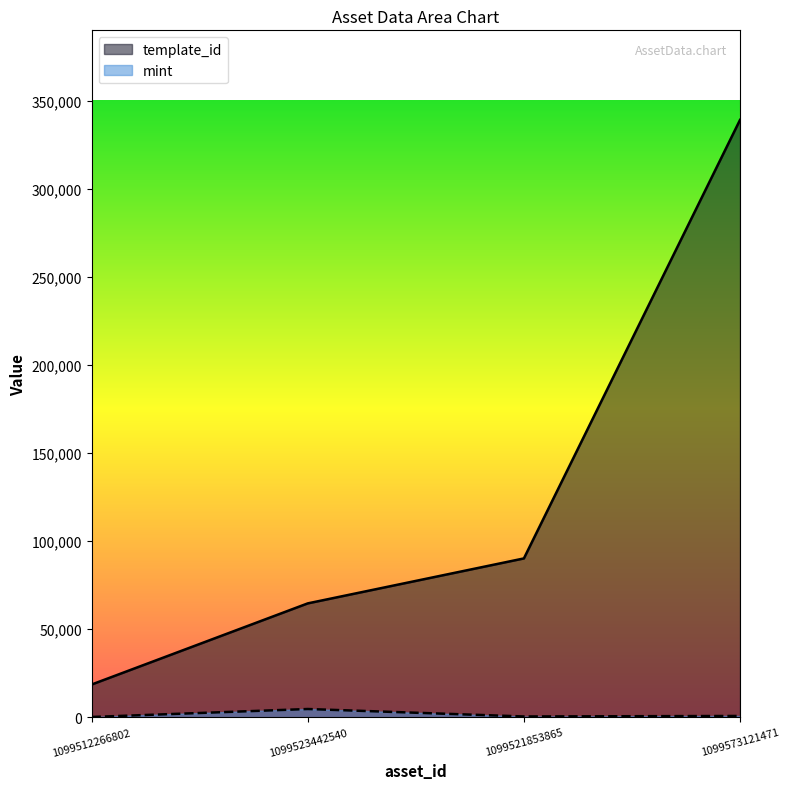

What is the maximum value for mint?

4667